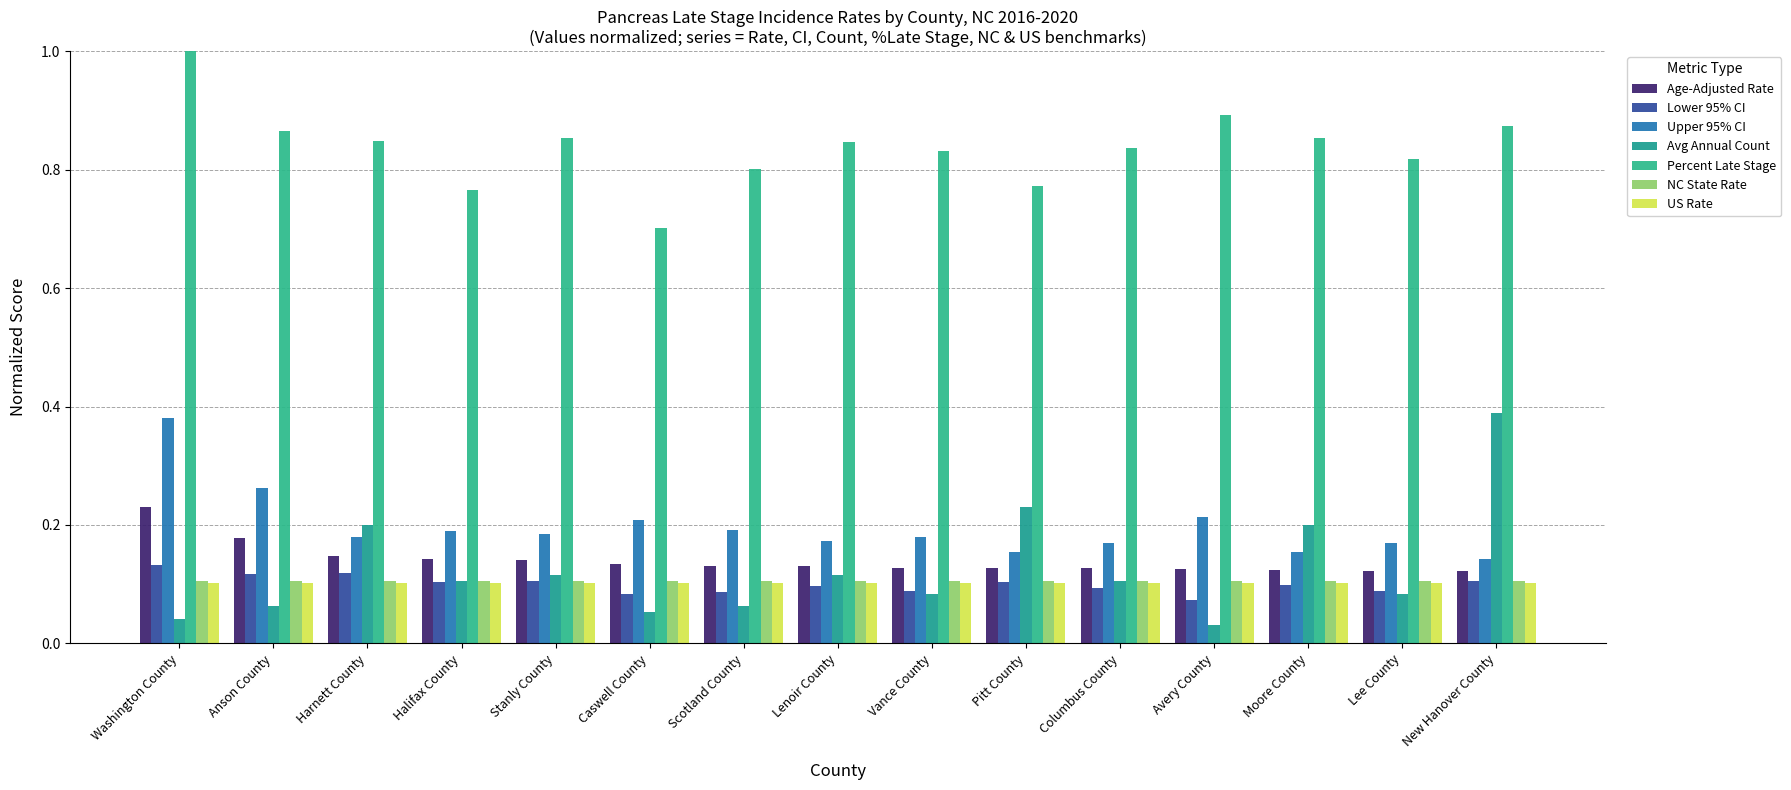

True or false: Avg Annual Count has a value of 0.1 at Stanly County.

True